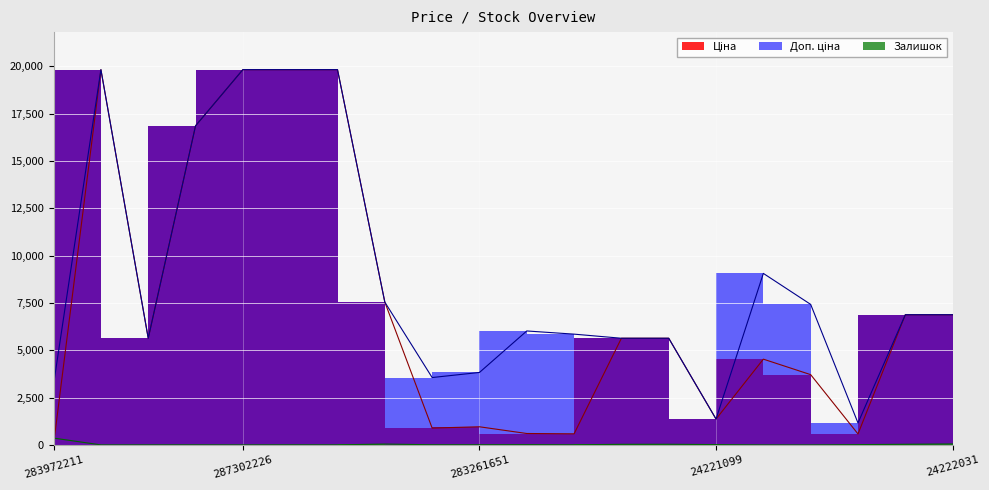

True or false: Доп. ціна and Залишок intersect in this chart.

False